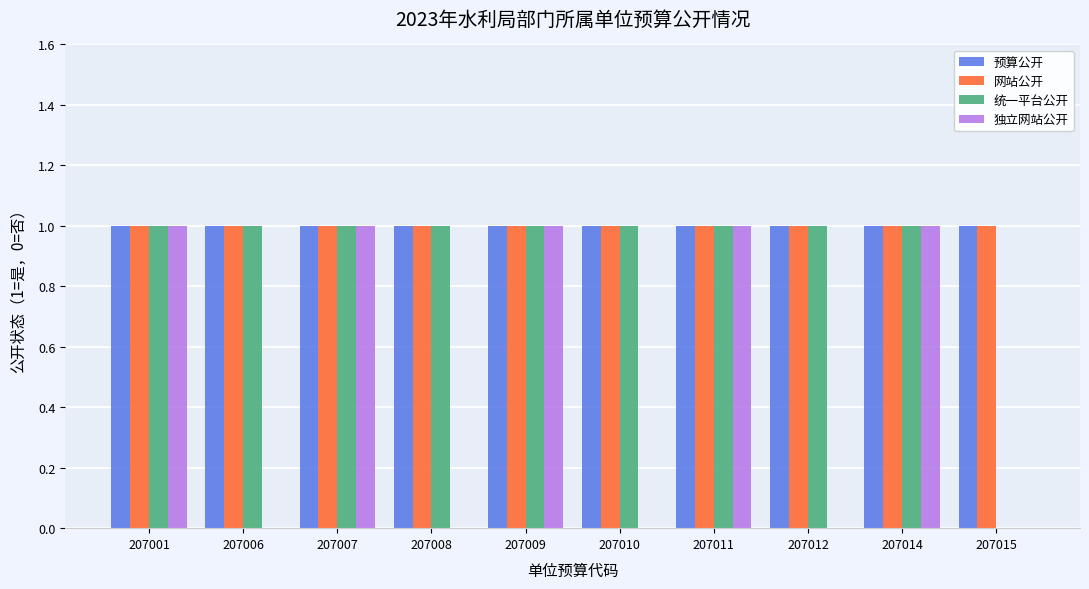

Are the bars horizontal?

No